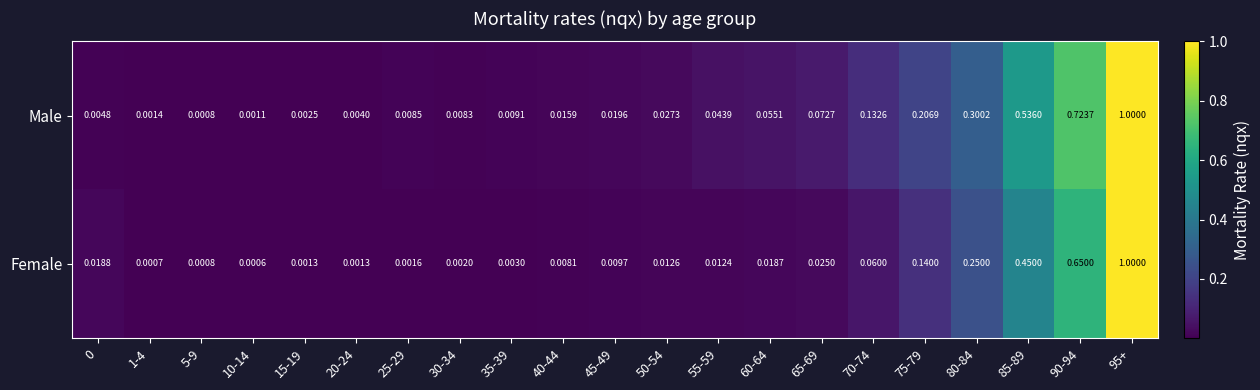

At how many categories does at least one series exceed 0?

21